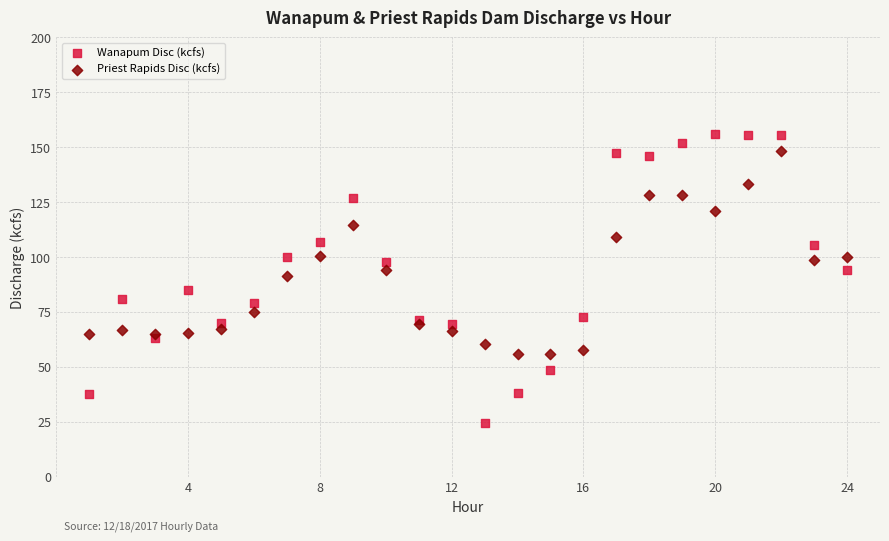

Which series has the largest Y range (max minus min)?

Wanapum Disc (kcfs)